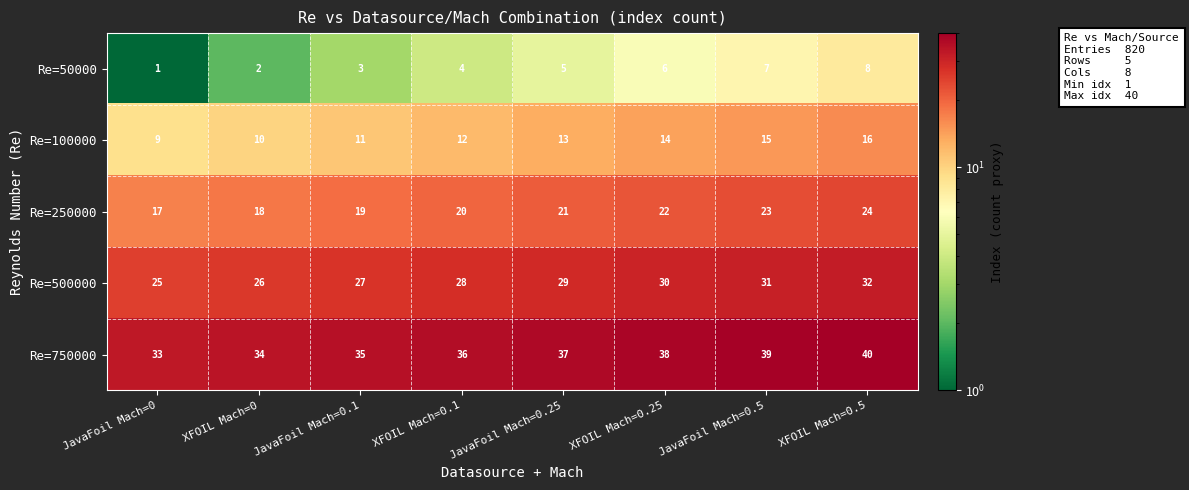

Which label corresponds to the smallest value in the chart?

JavaFoil Mach=0